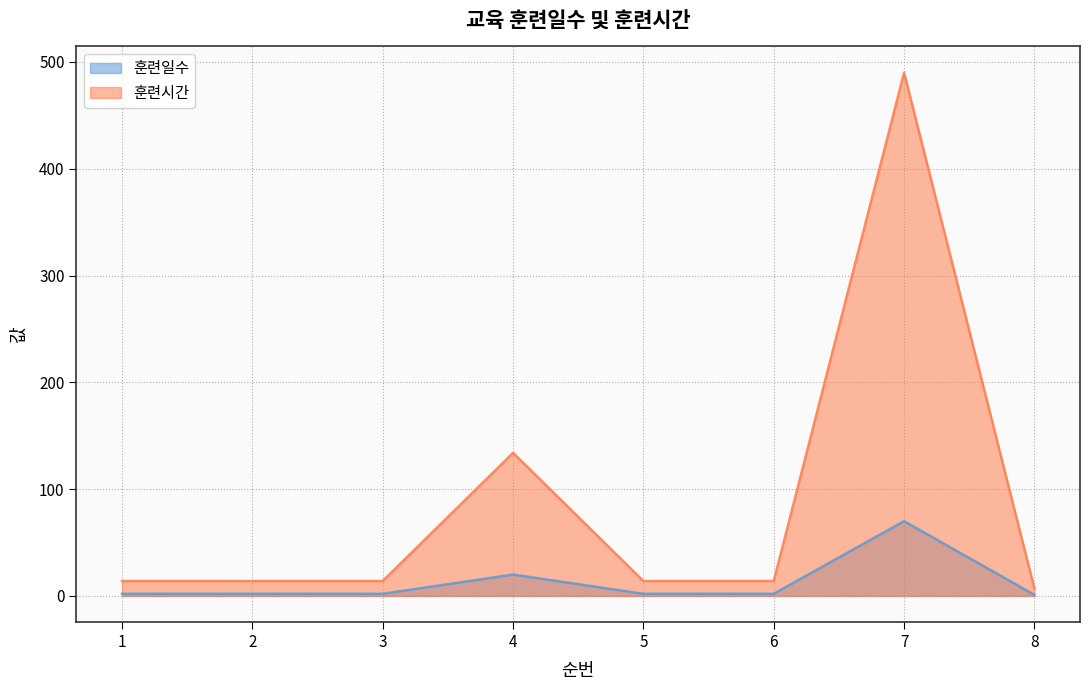

Read the 훈련시간 value at 1, to the nearest 10.

10